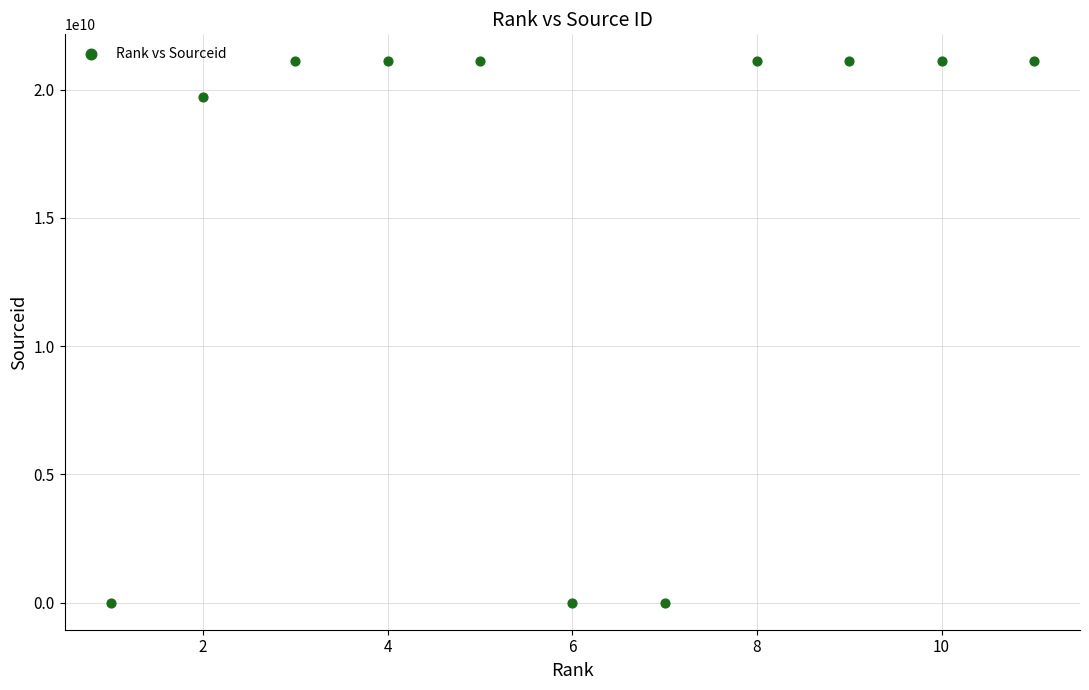

What is the range of X values (max minus min)?

10